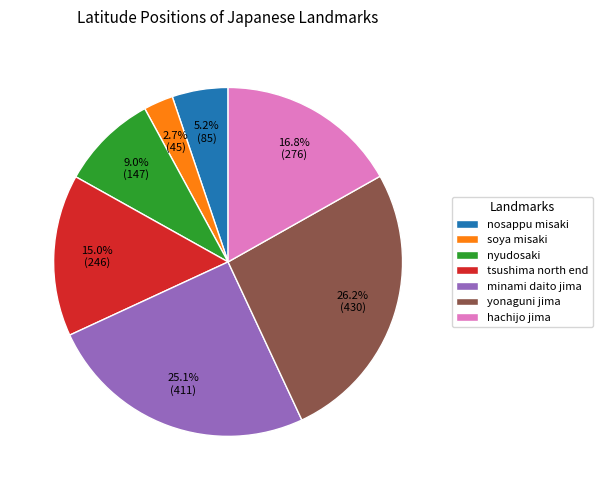

What is the smallest slice in the pie chart?

soya misaki